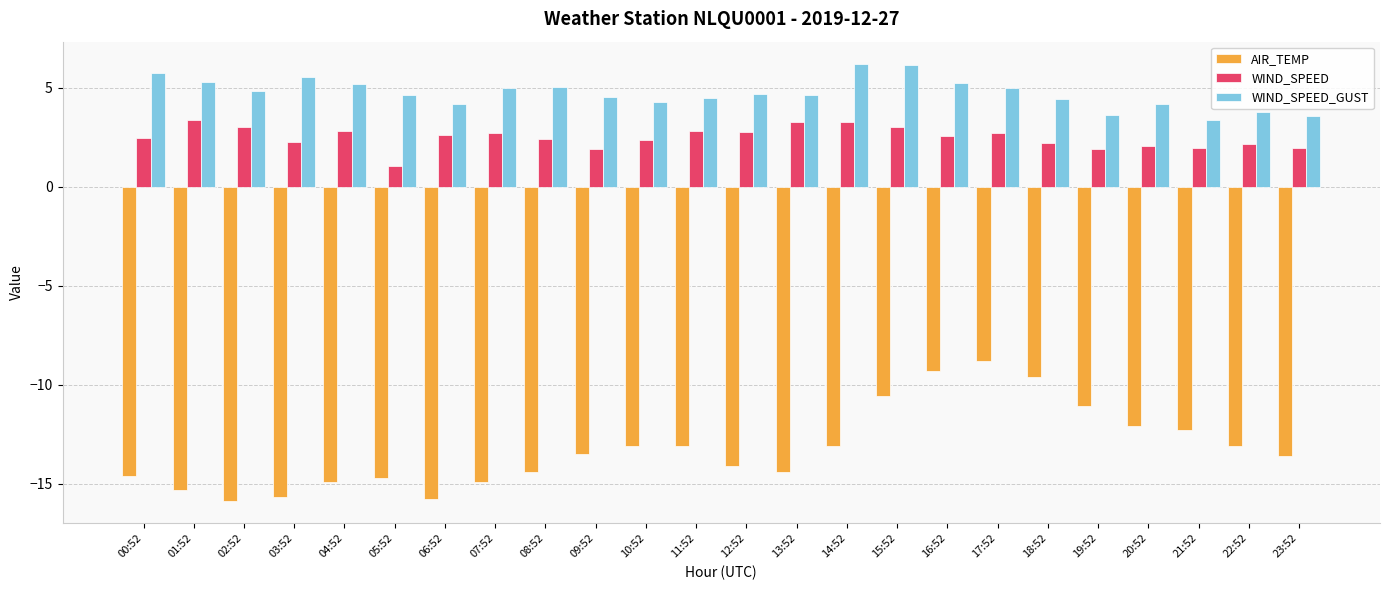

How many bars are there in total?

72